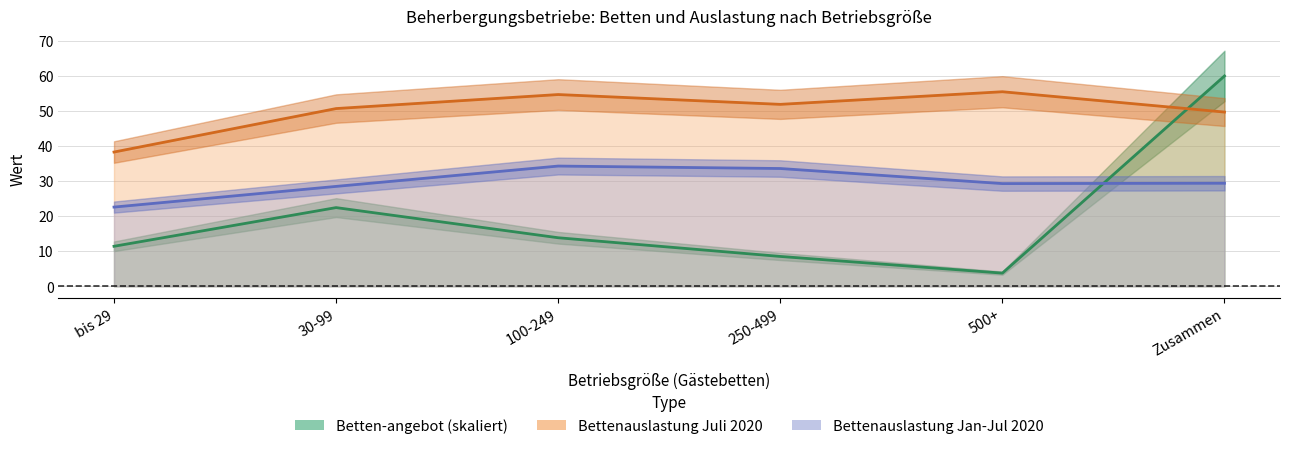

What is the value of the Bettenauslastung Juli 2020 point at the 6th from the left?

49.7